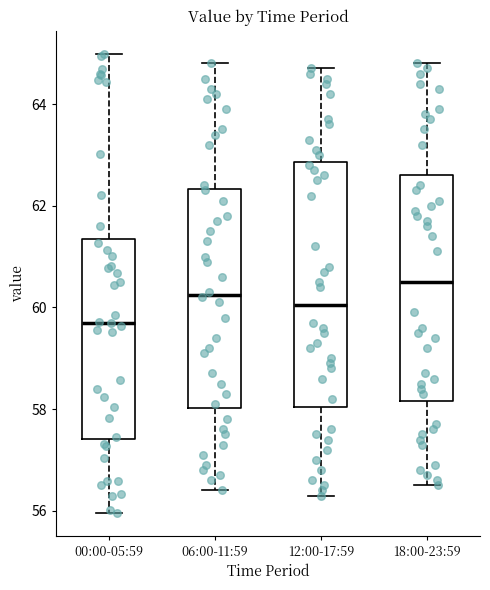

Where does the upper whisker of the box for 00:00-05:59 end on the y-axis? The values are not printed on the chart, so give them approximately, as read against the axis.

65.0